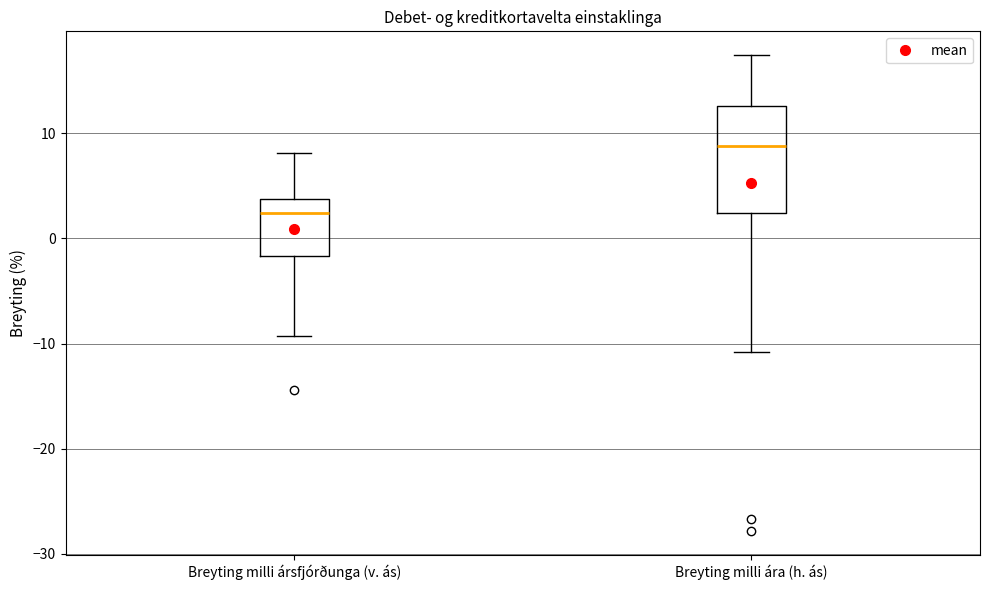

Reading left to right, transcribe this box plot: for each box, give where its median line is, the range the box spans, and where its two whiskers end, as read against the y-axis. The values are not printed on the chart, so give them approximately, as read against the axis.

Breyting milli ársfjórðunga (v. ás): median 2, box -2 to 4, whiskers -9 to 8
Breyting milli ára (h. ás): median 9, box 2 to 13, whiskers -11 to 17